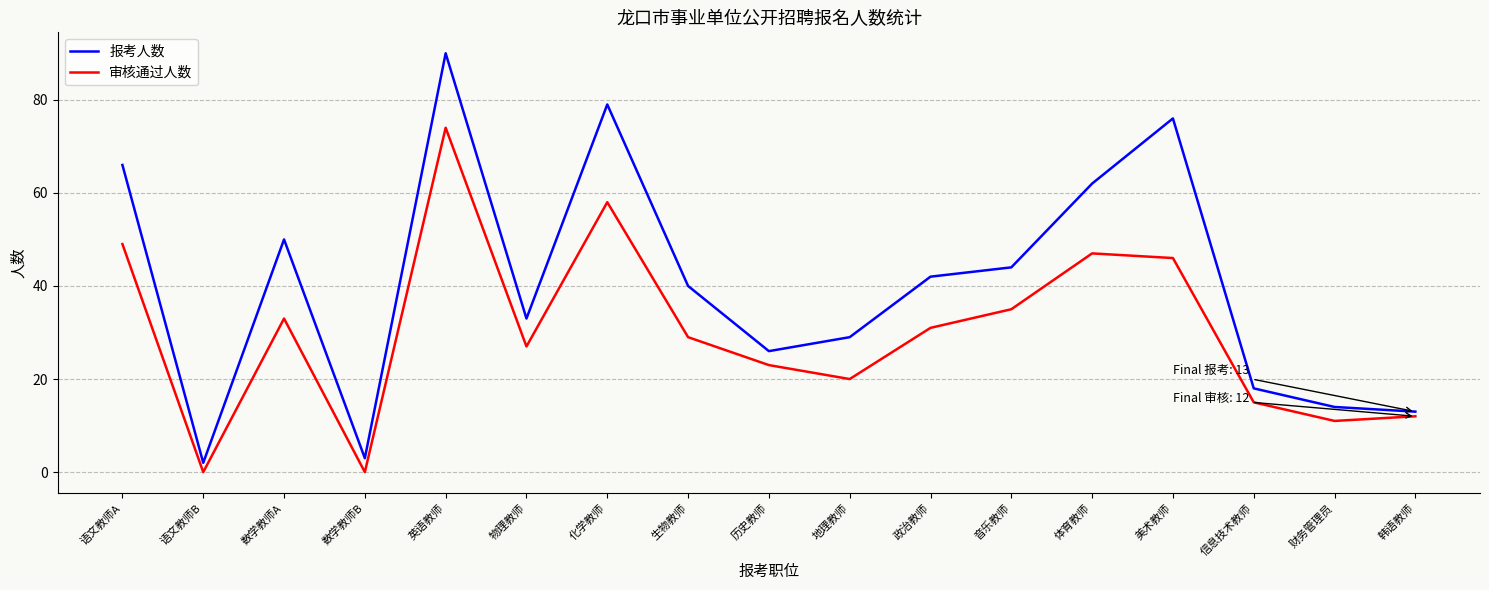

Does the chart display data point markers on the line(s)?

No